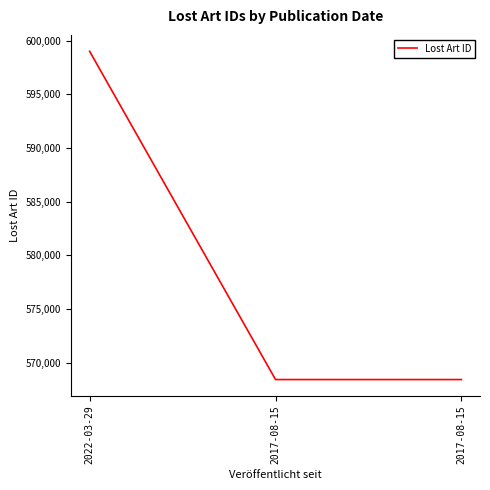

Which category has the lowest value across all series?

2017-08-15